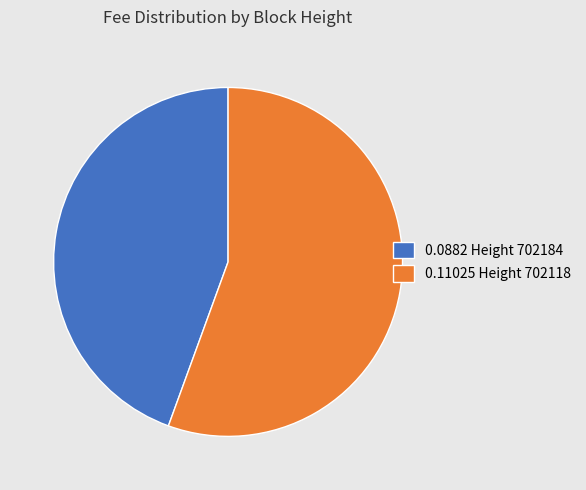

Is the sum of 0.0882 Height 702184 and 0.11025 Height 702118 greater than half?

Yes